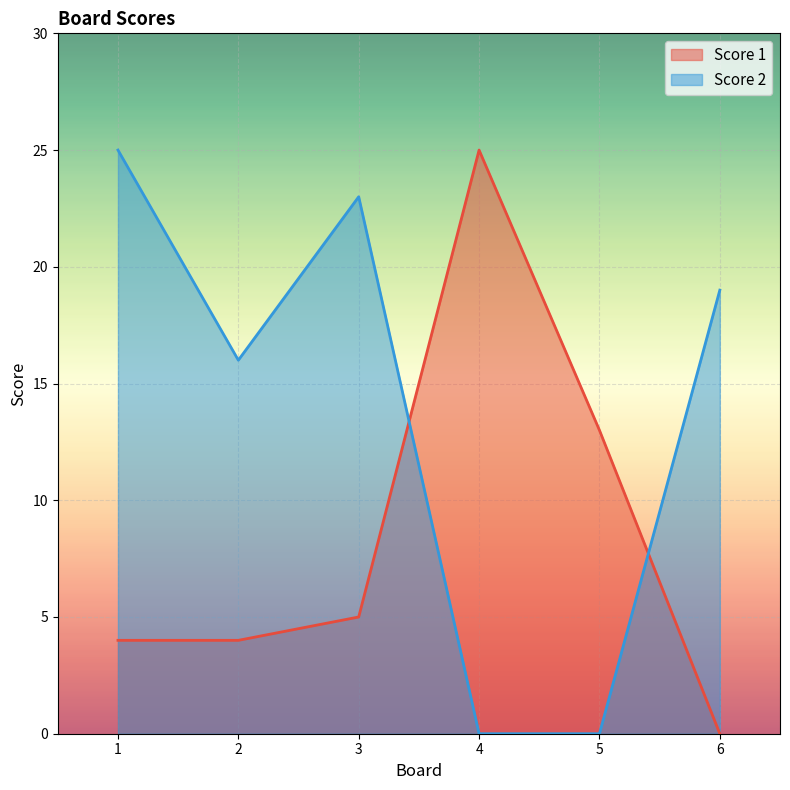

At which label does Score 1 reach its minimum?

6